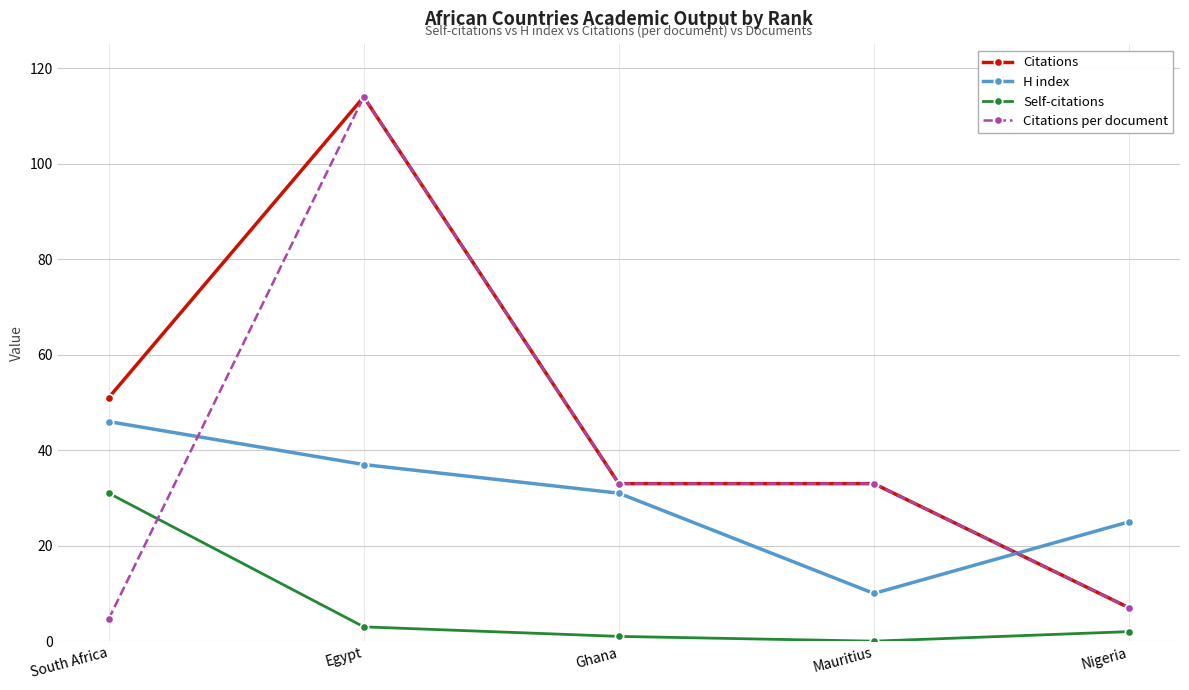

Where is the first local minimum for H index?

Mauritius